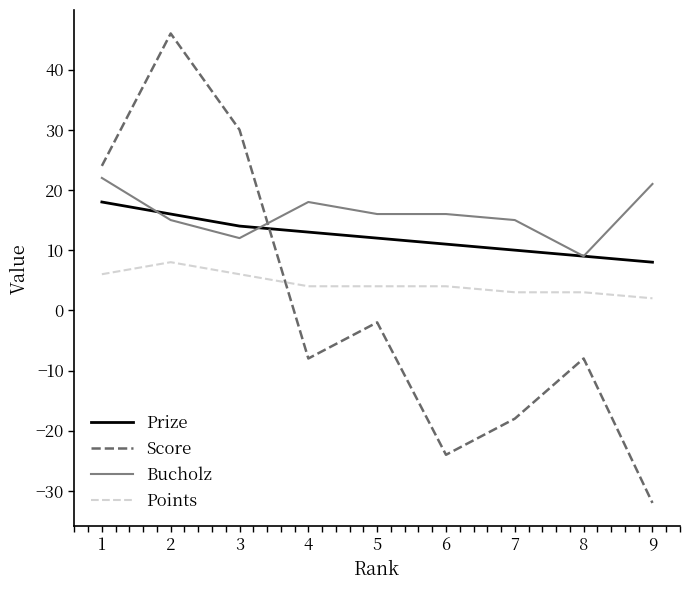

The value of Score at 5 is -2. True or false?

True